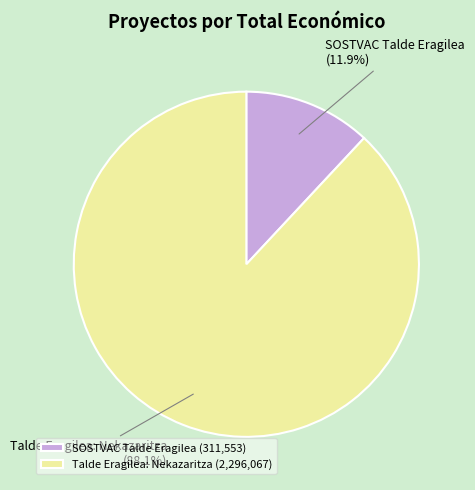

The Talde Eragilea: Nekazaritza slice represents 75% of the pie. True or false?

False